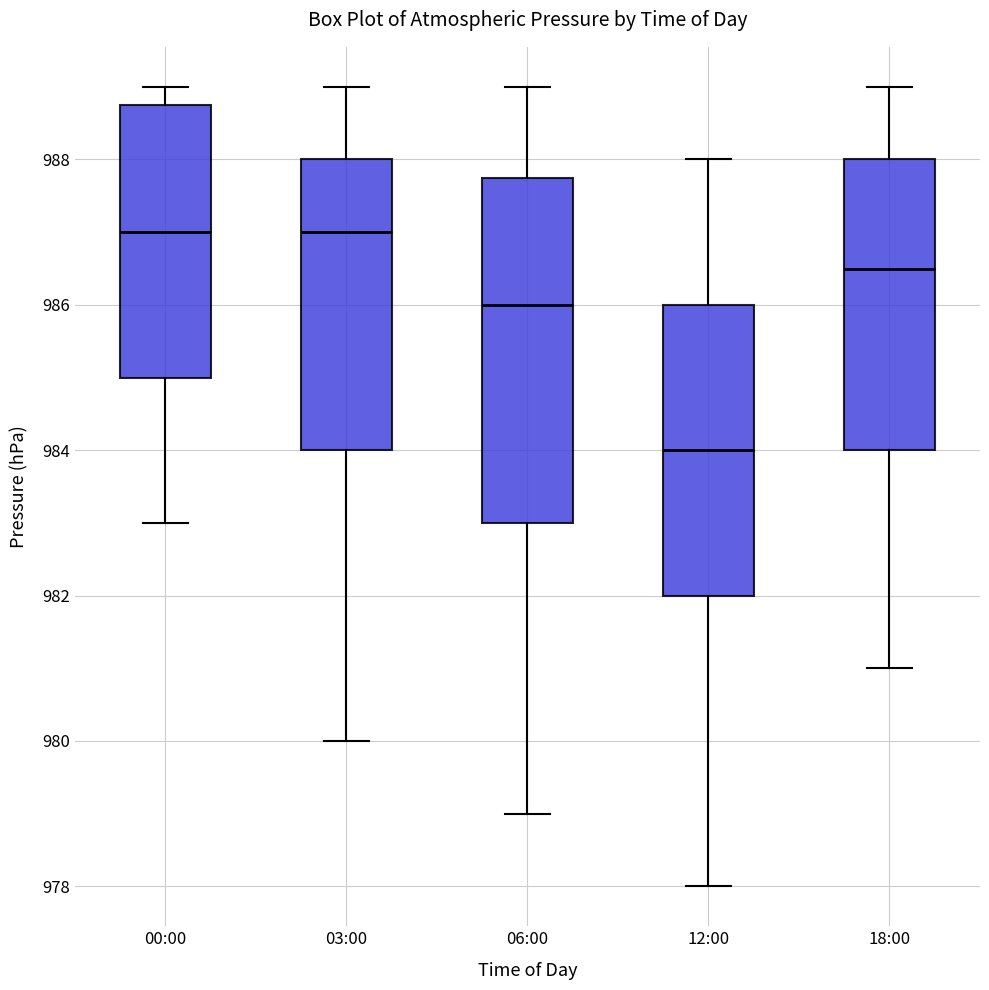

Reading left to right, transcribe this box plot: for each box, give where its median line is, the range the box spans, and where its two whiskers end, as read against the y-axis. The values are not printed on the chart, so give them approximately, as read against the axis.

00:00: median 987.0, box 985.0 to 988.8, whiskers 983.0 to 989.0
03:00: median 987.0, box 984.0 to 988.0, whiskers 980.0 to 989.0
06:00: median 986.0, box 983.0 to 987.8, whiskers 979.0 to 989.0
12:00: median 984.0, box 982.0 to 986.0, whiskers 978.0 to 988.0
18:00: median 986.6, box 984.0 to 988.0, whiskers 981.0 to 989.0